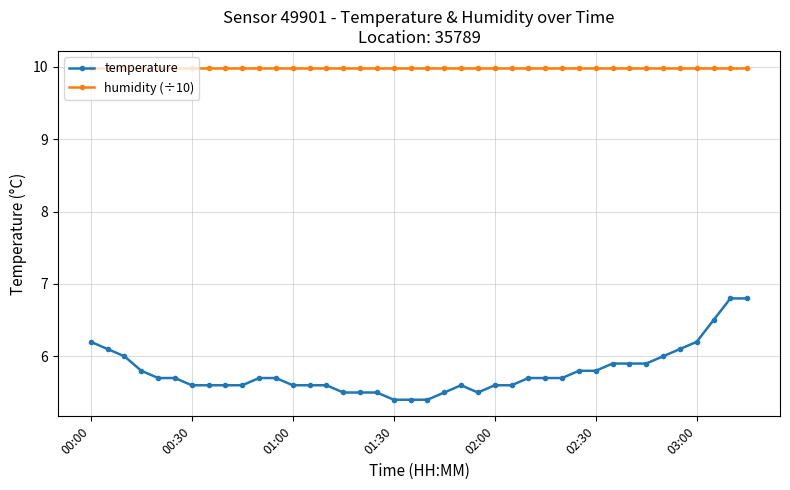

At how many categories does at least one series exceed 7?

40